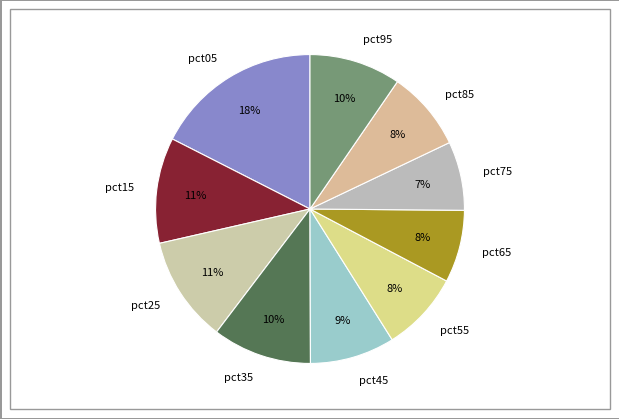

Is it true that pct05 is 18% of the pie?

True